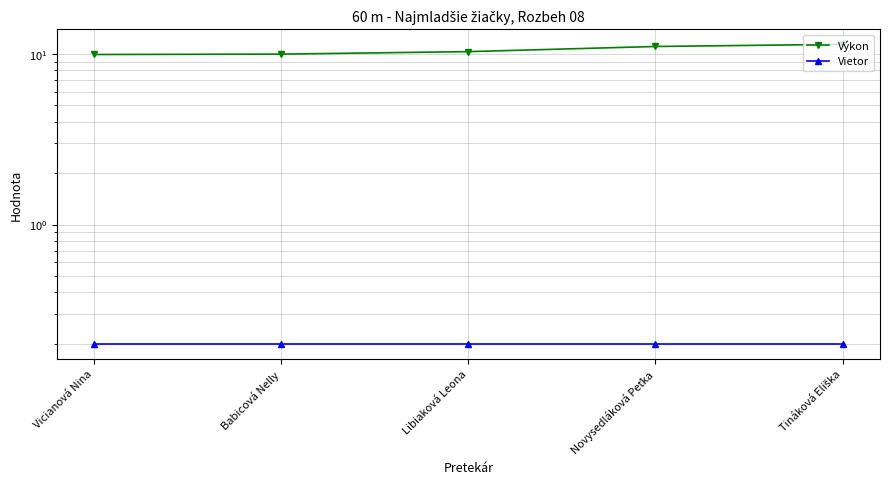

Which series changed the most between Novysedláková Peťka and Tináková Eliška?

Výkon